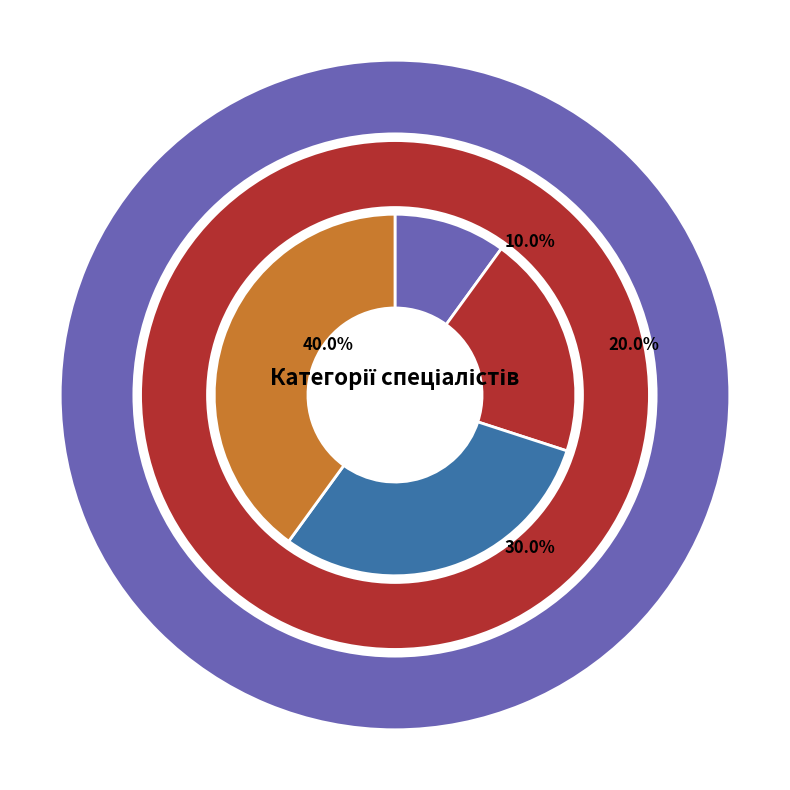

Does Спеціаліст вищої категорії represent more than half of the total?

No